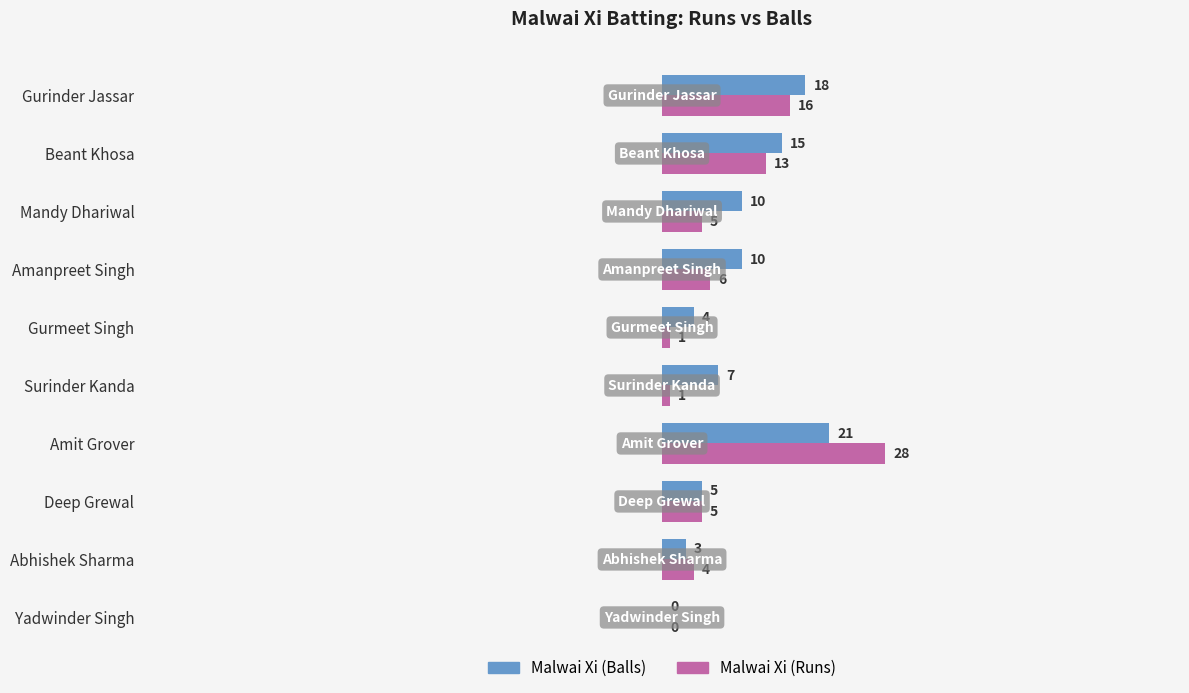

Which series has the largest total across all categories?

Malwai Xi (Balls)